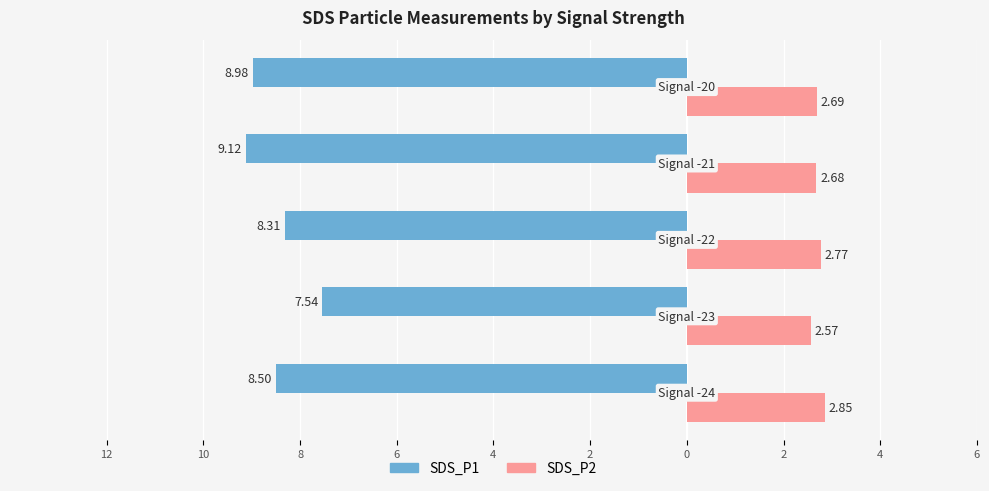

Which series has the widest spread of values?

SDS_P1